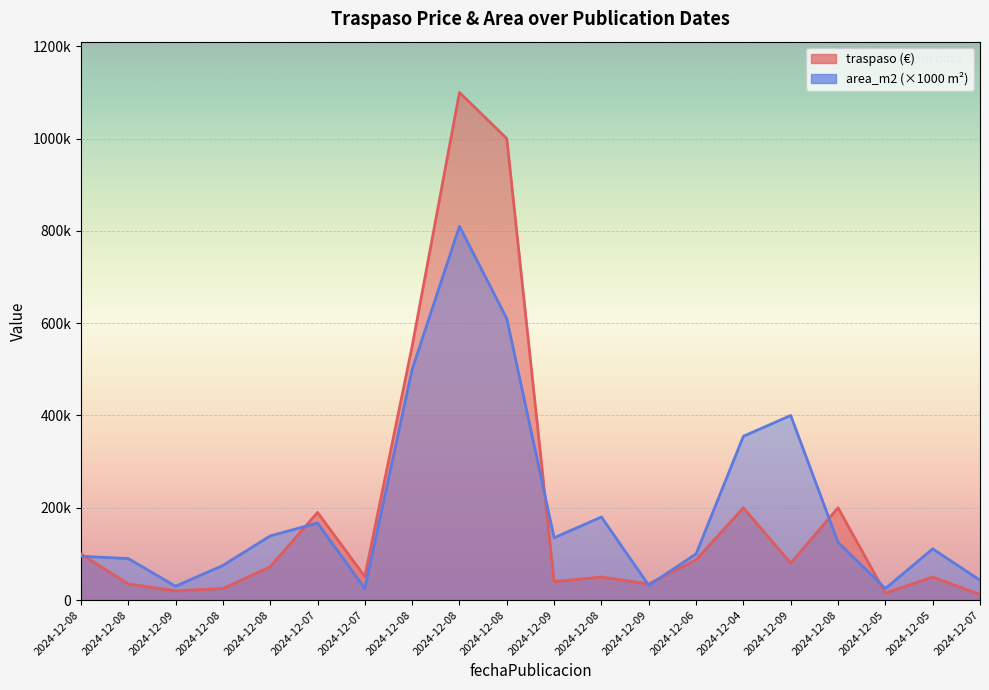

List the labels in order of area_m2 value, smallest first.

2024-12-07, 2024-12-05, 2024-12-09, 2024-12-09, 2024-12-07, 2024-12-08, 2024-12-08, 2024-12-08, 2024-12-06, 2024-12-05, 2024-12-08, 2024-12-09, 2024-12-08, 2024-12-07, 2024-12-08, 2024-12-04, 2024-12-09, 2024-12-08, 2024-12-08, 2024-12-08